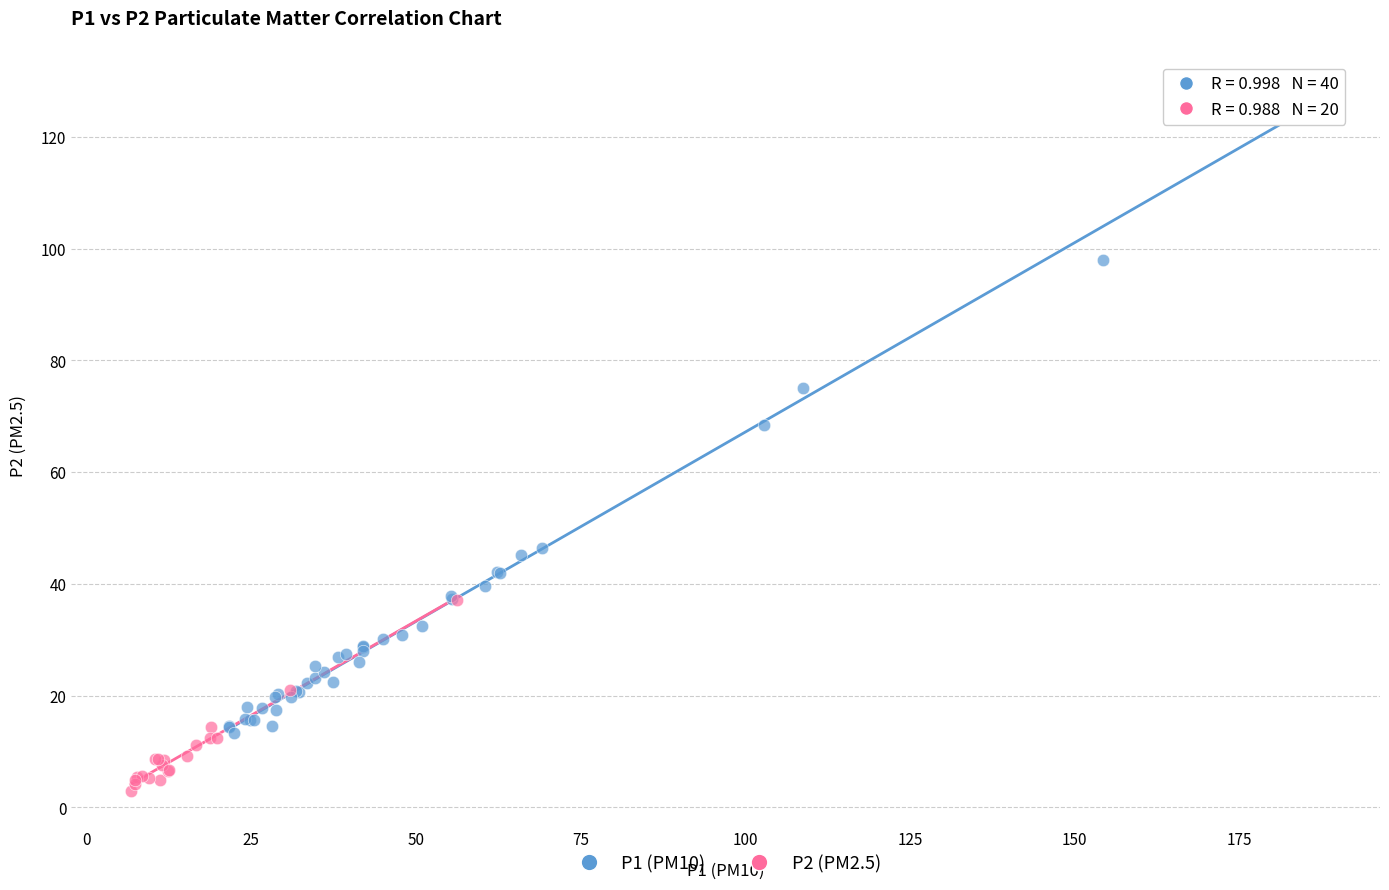

Which series has the largest Y range (max minus min)?

P1 (PM10)